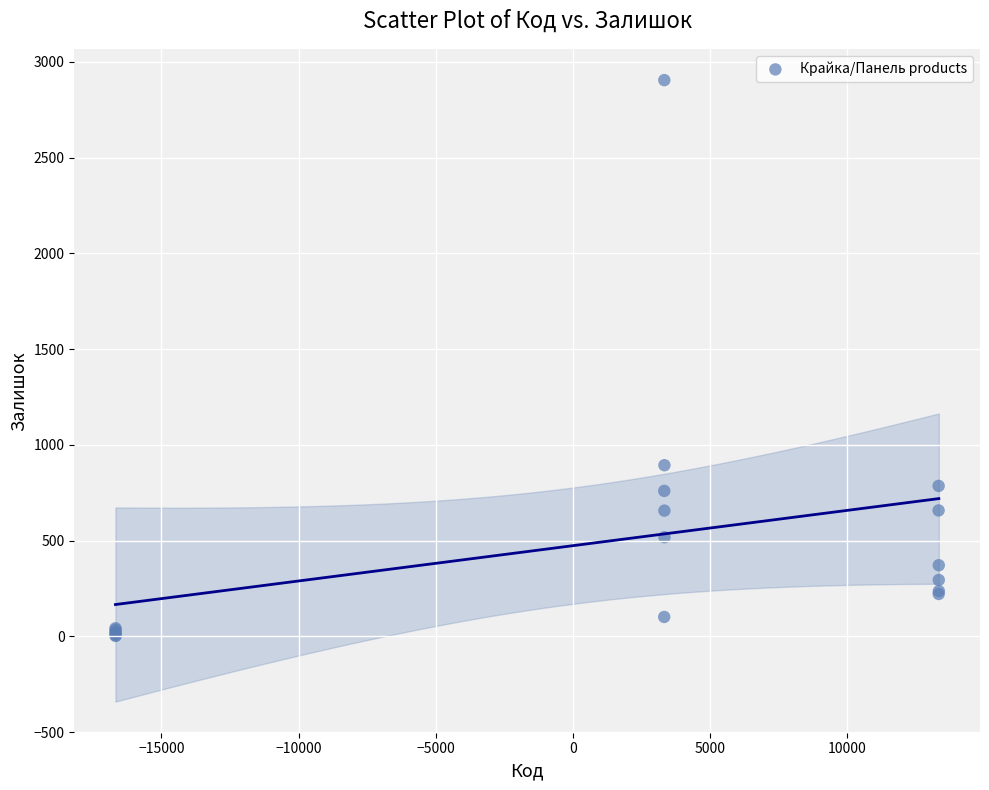

What Y value in the scatter plot is closest to 1453?

894